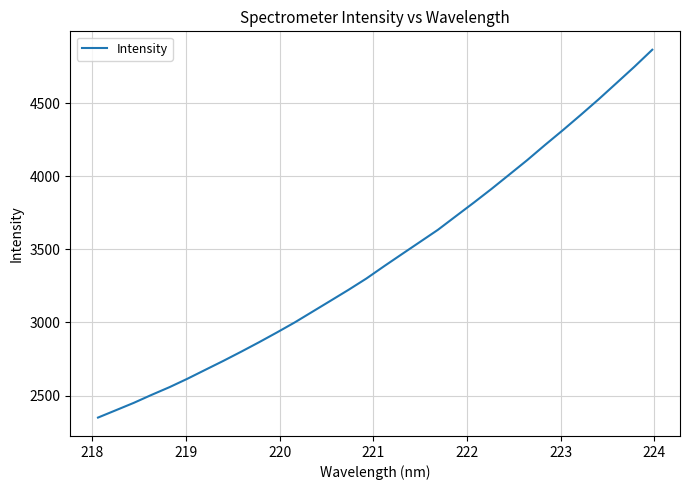

Is this an area chart (filled region under the line)?

No